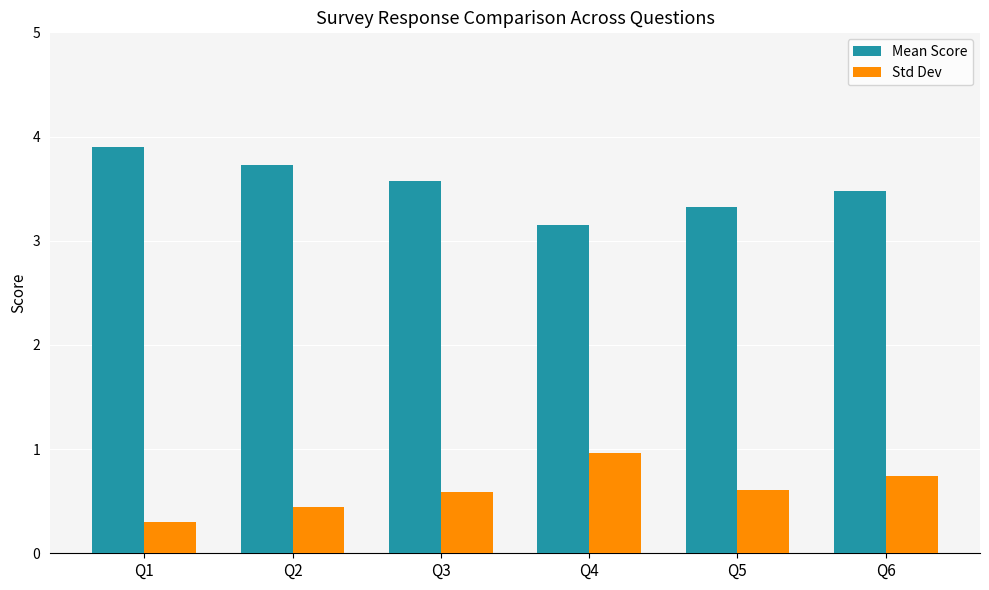

What is the sum of all Std Dev values?

3.6